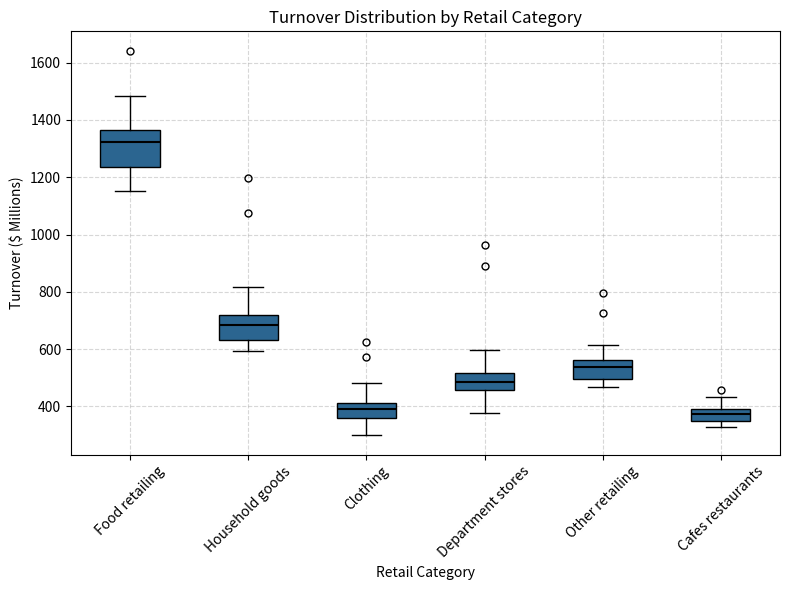

Comparing the boxes themselves (not the whiskers), which one is the tallest?

Food retailing